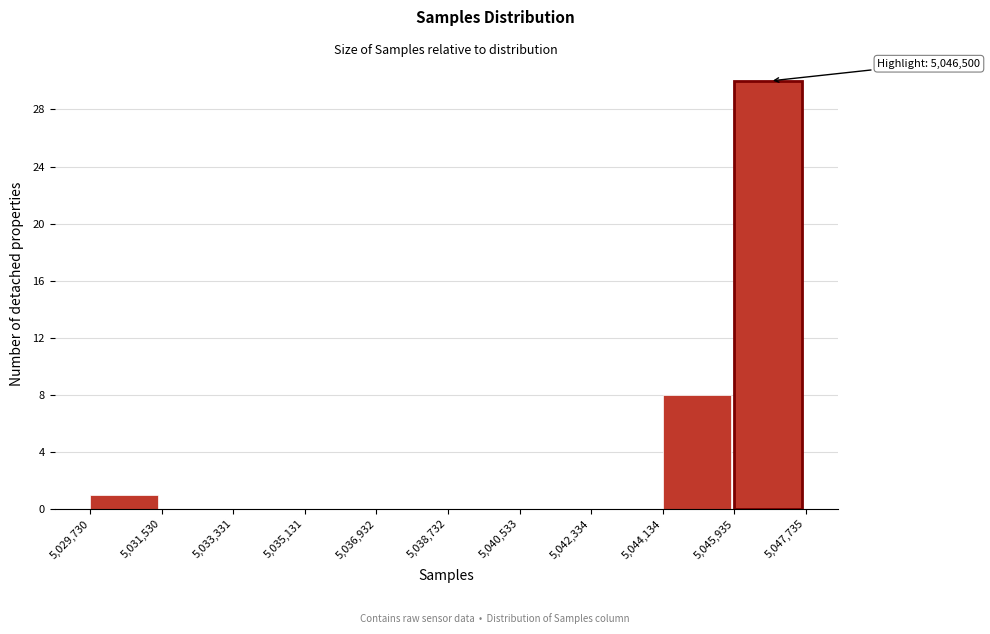

Which range on the x-axis has the tallest bar?

5,045,935 to 5,047,735